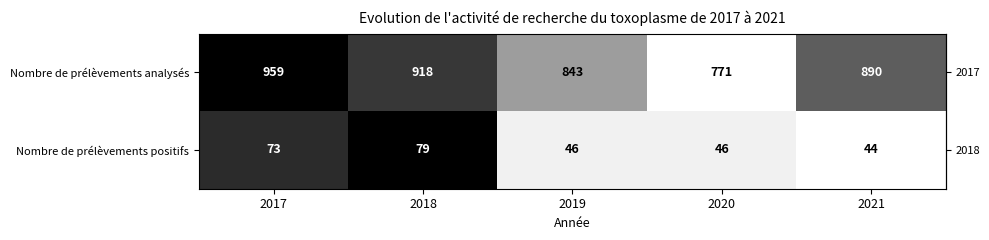

True or false: Nombre de prélèvements positifs has a value of 73 at 2017.

True